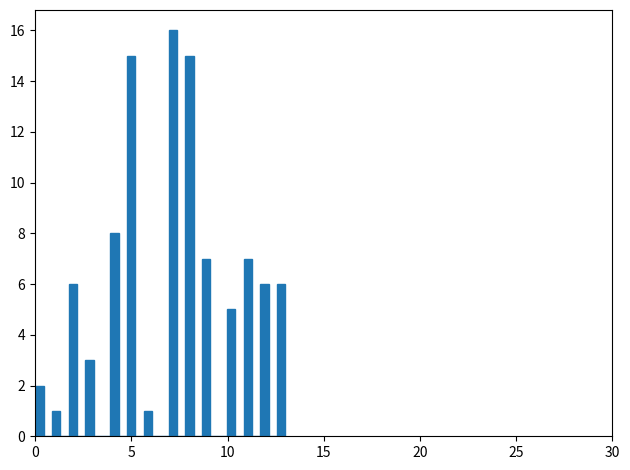

Read against the x-axis, roughly where is the centre of the tallest bar?

7.0